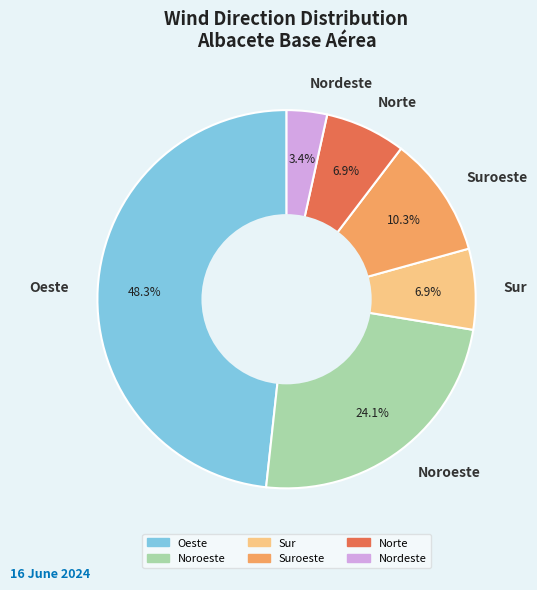

How many segments does this pie chart have?

6